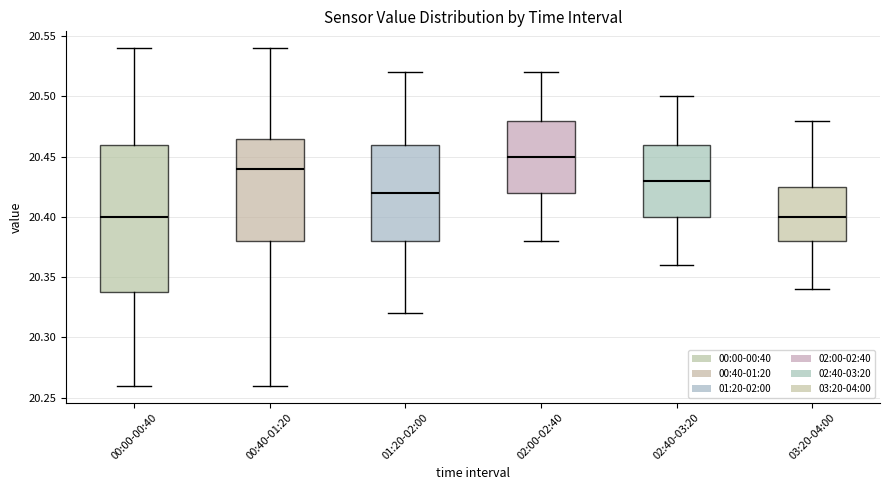

Reading left to right, read every box against the y-axis: the position of its median line, the range the box covers, and the ends of its whiskers. The values are not printed on the chart, so give them approximately, as read against the axis.

00:00-00:40: median 20.400, box 20.340 to 20.460, whiskers 20.260 to 20.540
00:40-01:20: median 20.440, box 20.380 to 20.465, whiskers 20.260 to 20.540
01:20-02:00: median 20.420, box 20.380 to 20.460, whiskers 20.320 to 20.520
02:00-02:40: median 20.450, box 20.420 to 20.480, whiskers 20.380 to 20.520
02:40-03:20: median 20.430, box 20.400 to 20.460, whiskers 20.360 to 20.500
03:20-04:00: median 20.400, box 20.380 to 20.425, whiskers 20.340 to 20.480